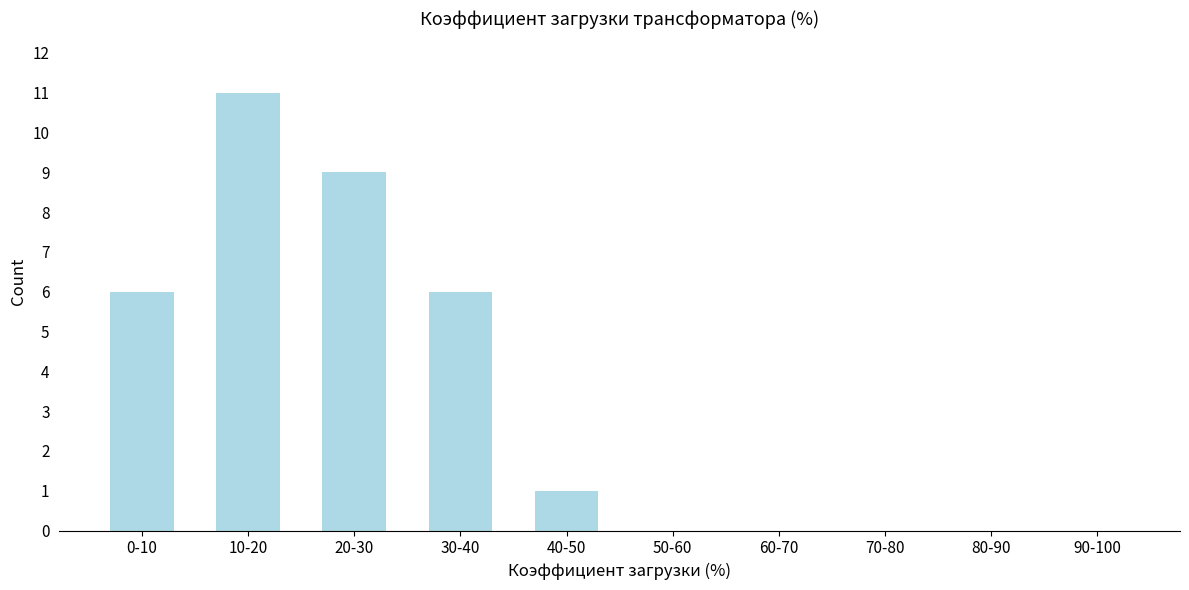

Reading right to left, list all the values displayed in this chart.

90-100=0	80-90=0	70-80=0	60-70=0	50-60=0	40-50=1	30-40=6	20-30=9	10-20=11	0-10=6